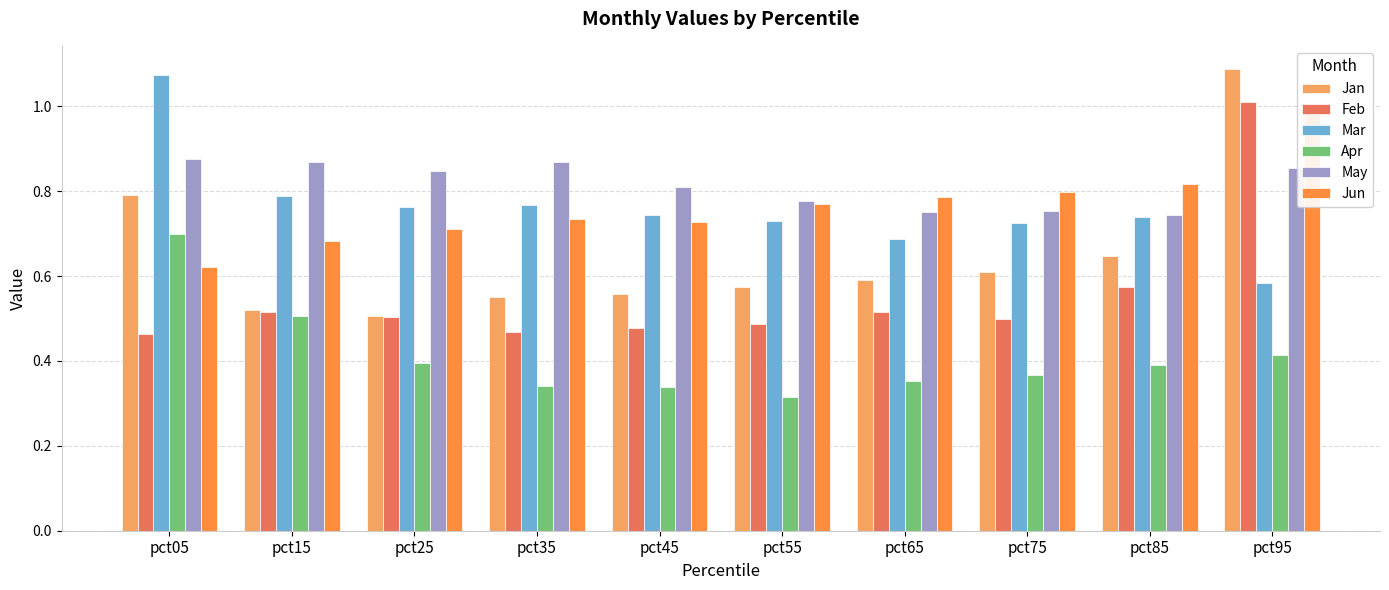

Reading left to right, extract all data points from this chart.

Jan: pct05=0.8	pct15=0.5	pct25=0.5	pct35=0.6	pct45=0.6	pct55=0.6	pct65=0.6	pct75=0.6	pct85=0.6	pct95=1.1
Feb: pct05=0.5	pct15=0.5	pct25=0.5	pct35=0.5	pct45=0.5	pct55=0.5	pct65=0.5	pct75=0.5	pct85=0.6	pct95=1.0
Mar: pct05=1.1	pct15=0.8	pct25=0.8	pct35=0.8	pct45=0.7	pct55=0.7	pct65=0.7	pct75=0.7	pct85=0.7	pct95=0.6
Apr: pct05=0.7	pct15=0.5	pct25=0.4	pct35=0.3	pct45=0.3	pct55=0.3	pct65=0.4	pct75=0.4	pct85=0.4	pct95=0.4
May: pct05=0.9	pct15=0.9	pct25=0.8	pct35=0.9	pct45=0.8	pct55=0.8	pct65=0.8	pct75=0.8	pct85=0.7	pct95=0.9
Jun: pct05=0.6	pct15=0.7	pct25=0.7	pct35=0.7	pct45=0.7	pct55=0.8	pct65=0.8	pct75=0.8	pct85=0.8	pct95=1.0